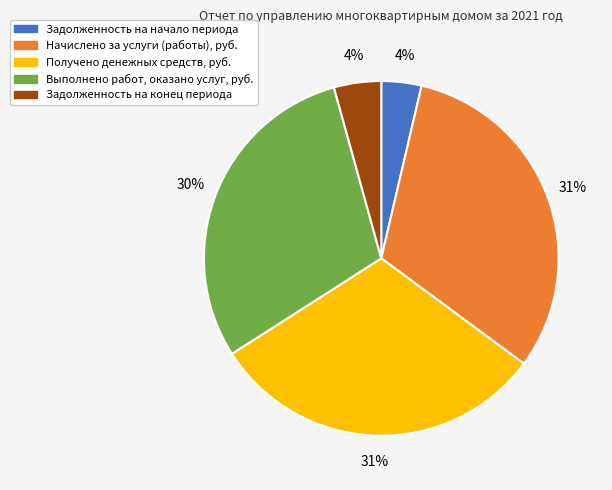

To the nearest percent, what is the combined percentage of Задолженность на конец периода and Получено денежных средств, руб.?

35%